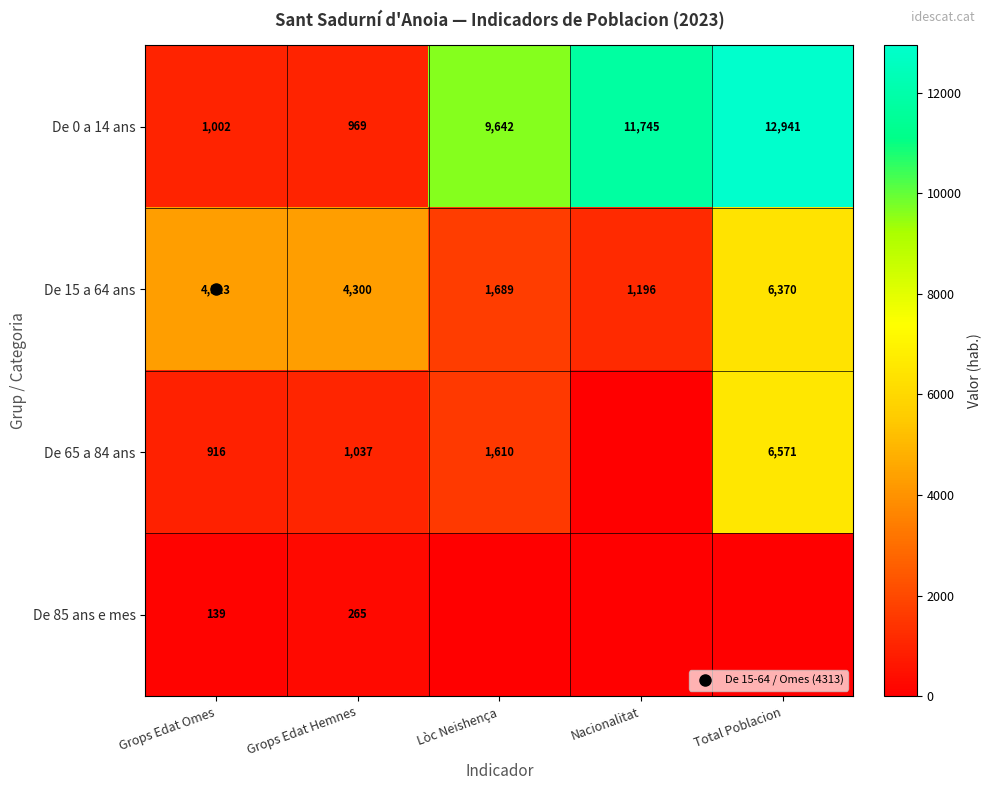

How many series are shown in this chart?

4